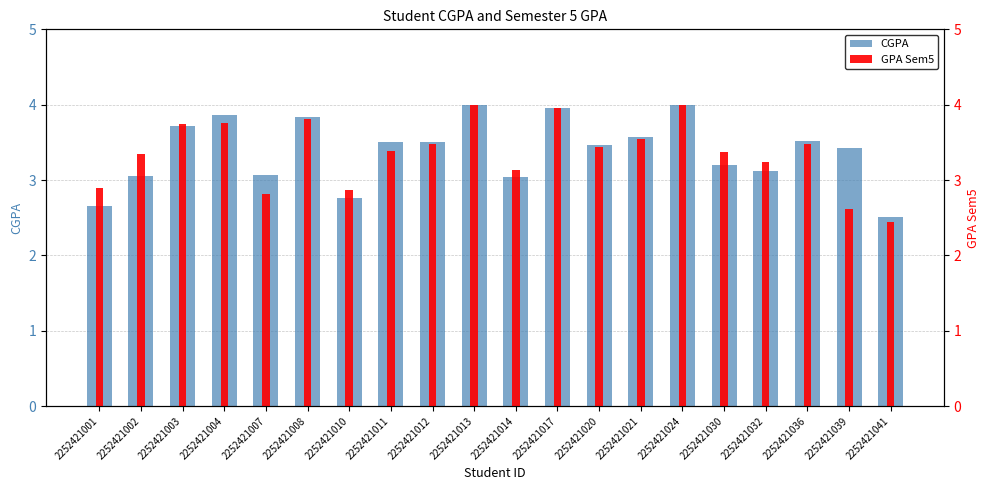

Rank the series by their average value, from highest to lowest.

CGPA, GPA Sem5